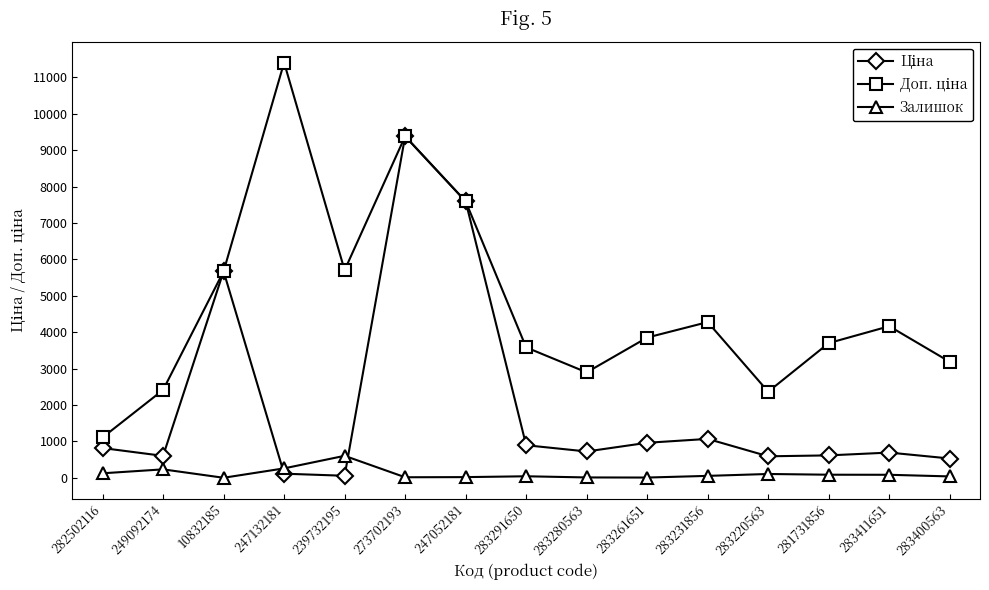

How many lines are shown in the chart?

3